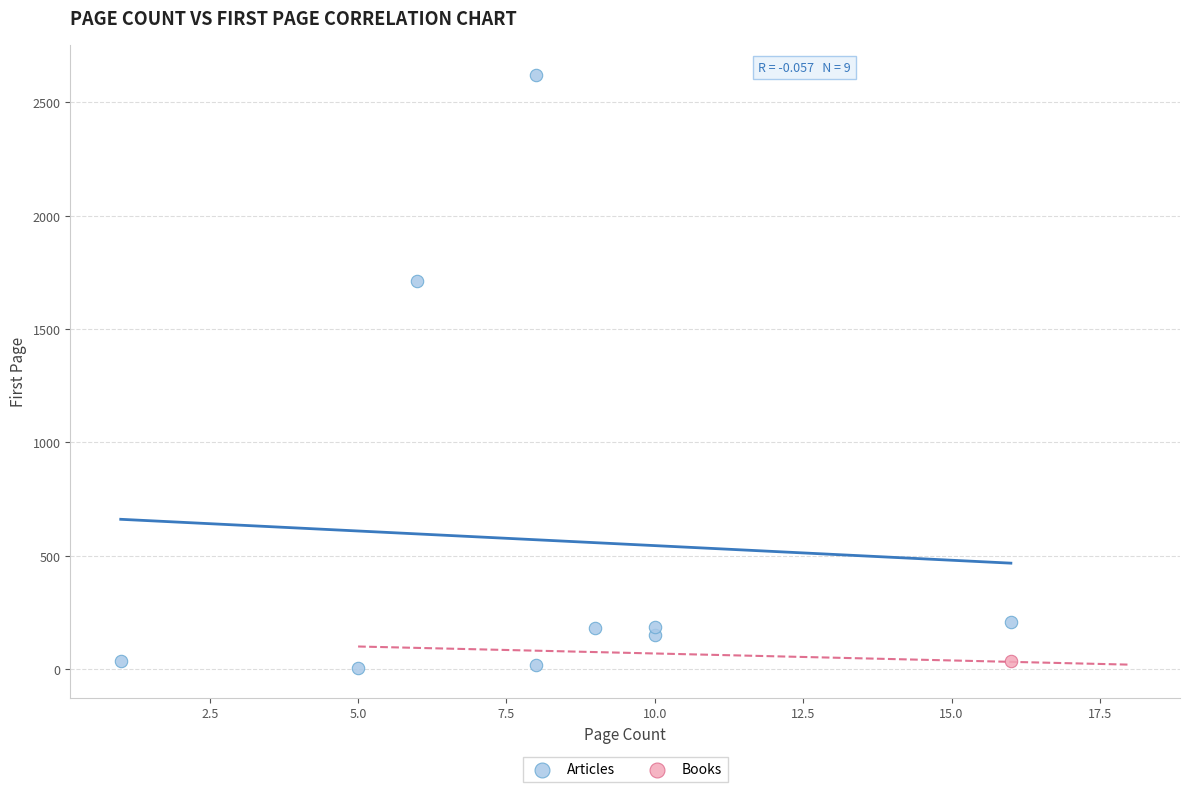

What are all the series names shown in the legend?

Articles, Books